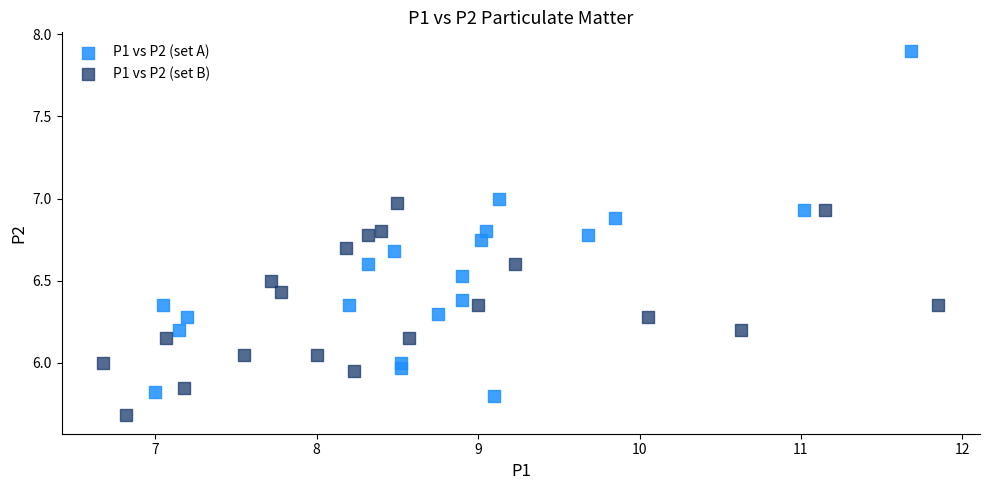

Which series contains the lowest Y value?

P1 vs P2 (set B)